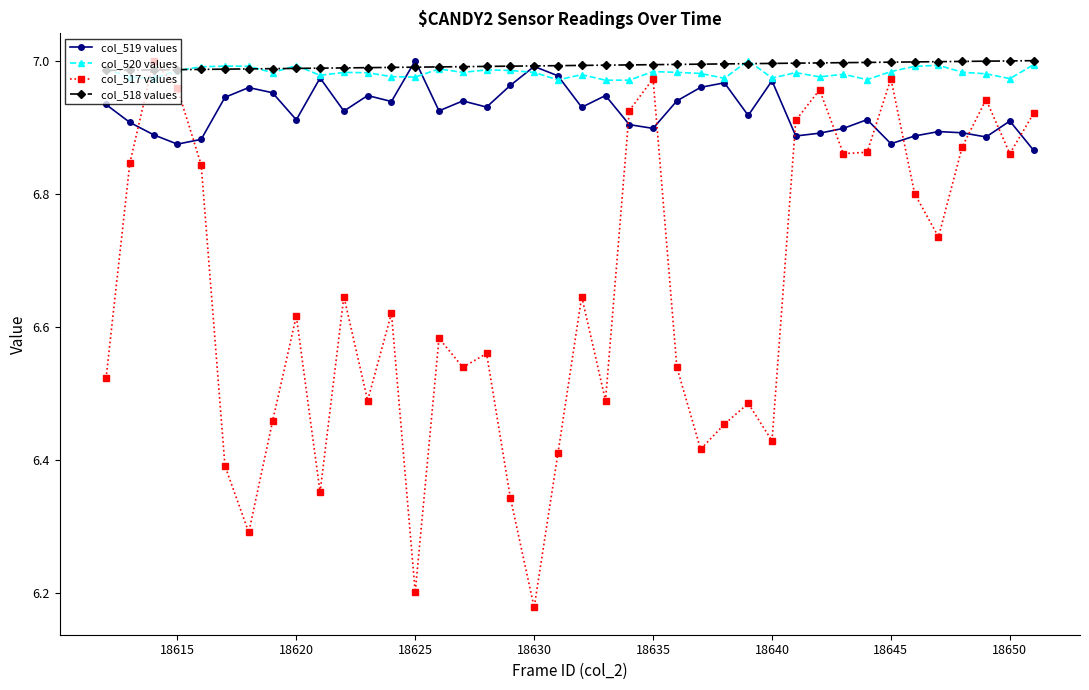

True or false: col_519 values has more than 0 points higher than both neighbors.

True